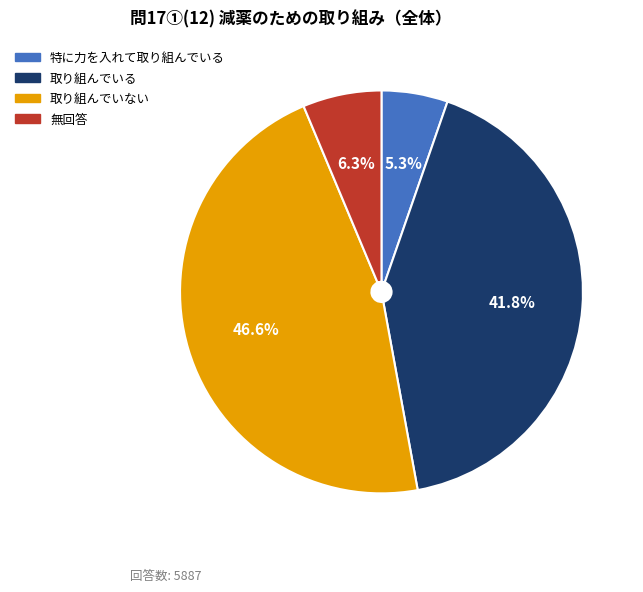

What percentage is the 特に力を入れて取り組んでいる slice, to the nearest percent?

5%